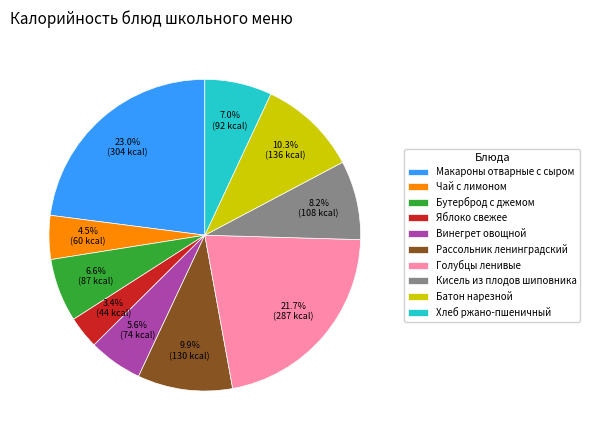

Is there any slice that represents more than half of the pie?

No